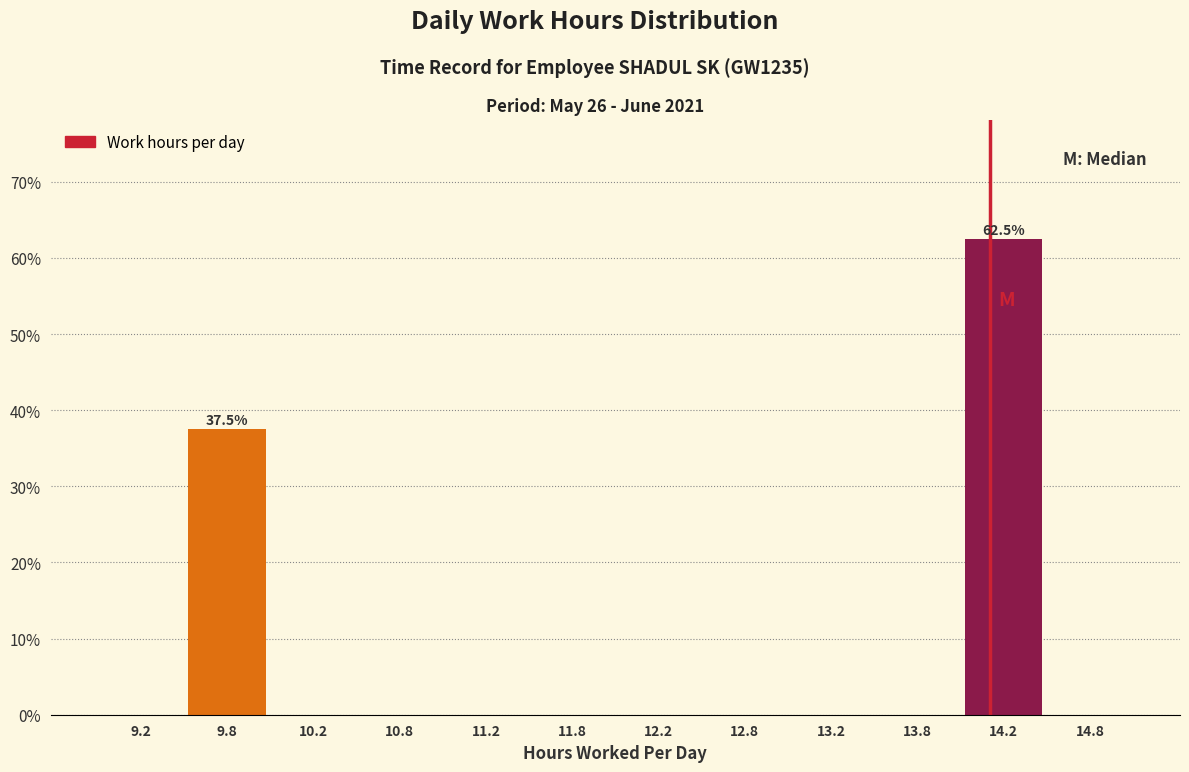

Which range on the x-axis has the tallest bar?

14.0 to 14.5